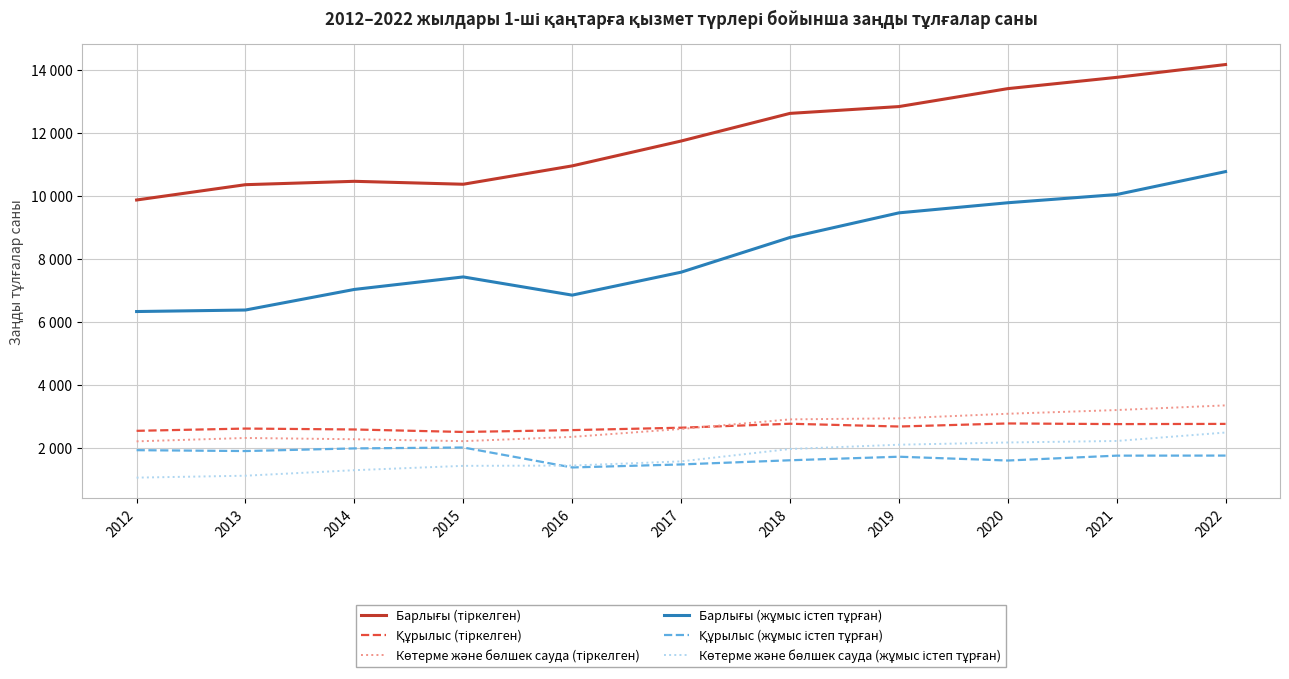

What value does the Көтерме және бөлшек сауда (жұмыс істеп тұрған) series have at 2020?

2162